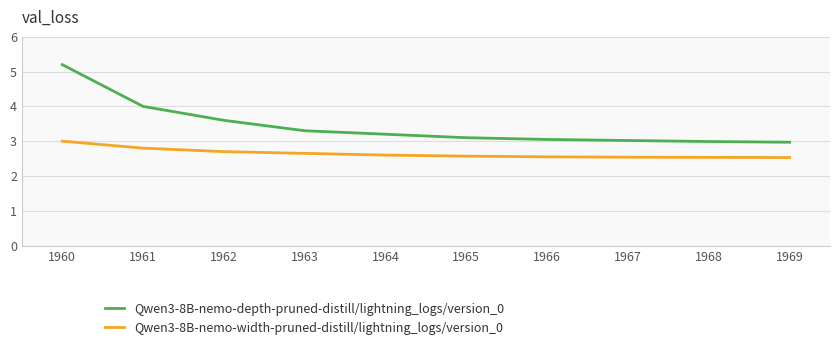

True or false: Qwen3-8B-nemo-depth-pruned-distill/lightning_logs/version_0 and Qwen3-8B-nemo-width-pruned-distill/lightning_logs/version_0 intersect in this chart.

False